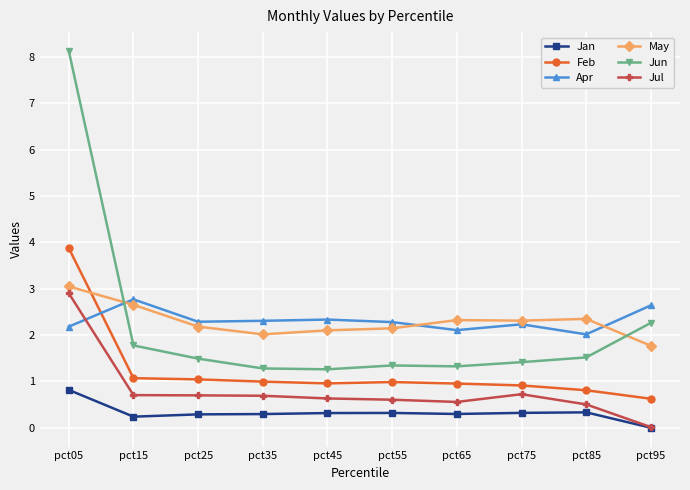

True or false: Jan and Jun cross at least once.

False